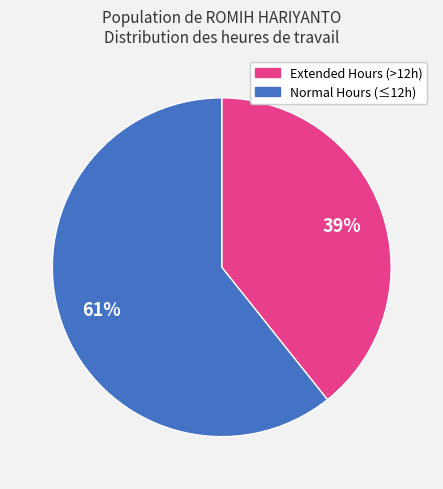

Is there a majority slice in this chart?

Yes